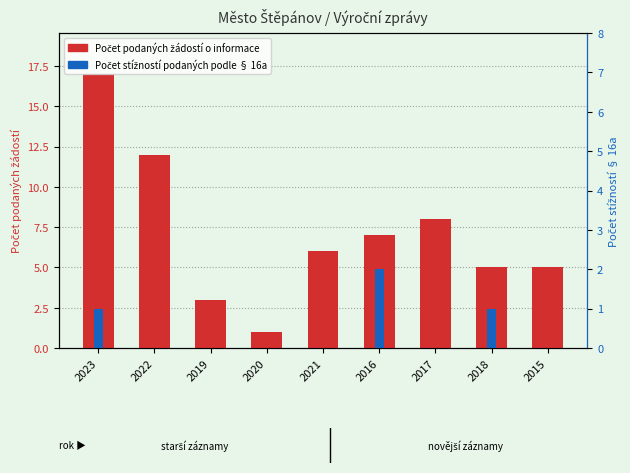

The Počet podaných žádostí o informace series shows 12 at 2016. True or false?

False